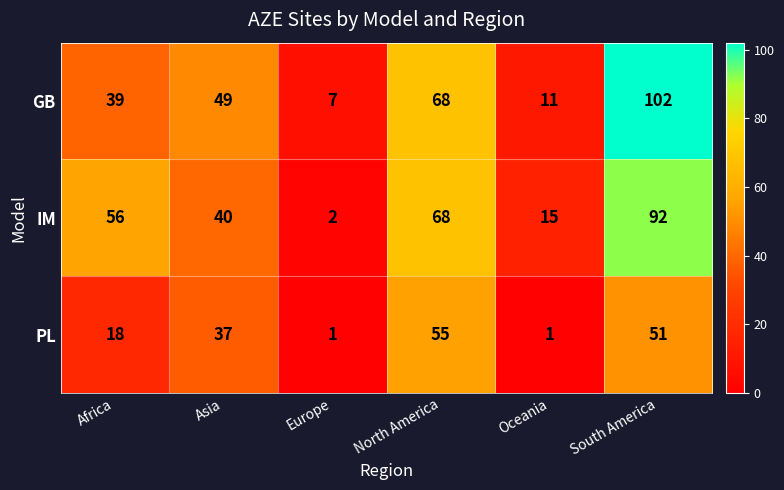

Which category has the highest value across all series?

South America